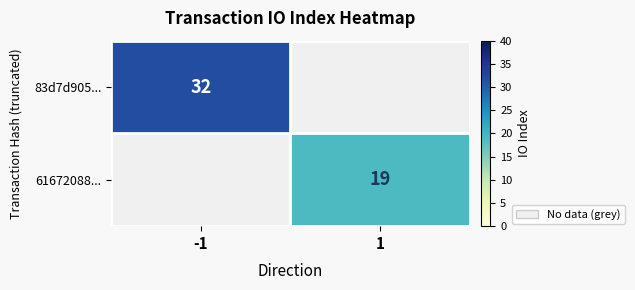

The value of 61672088... at 1 is 33. True or false?

False